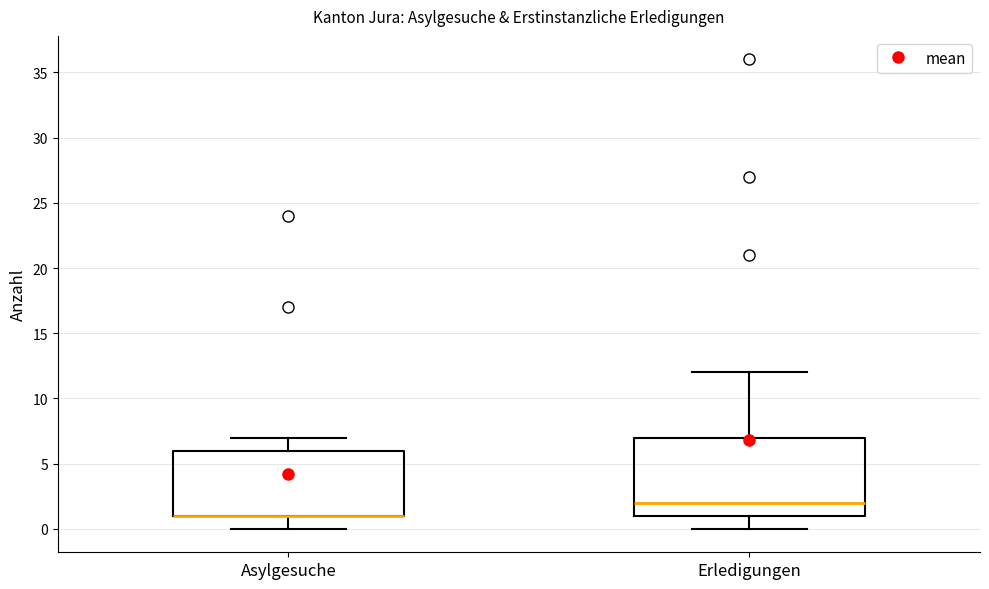

Comparing the boxes themselves (not the whiskers), which one is the tallest?

Erledigungen